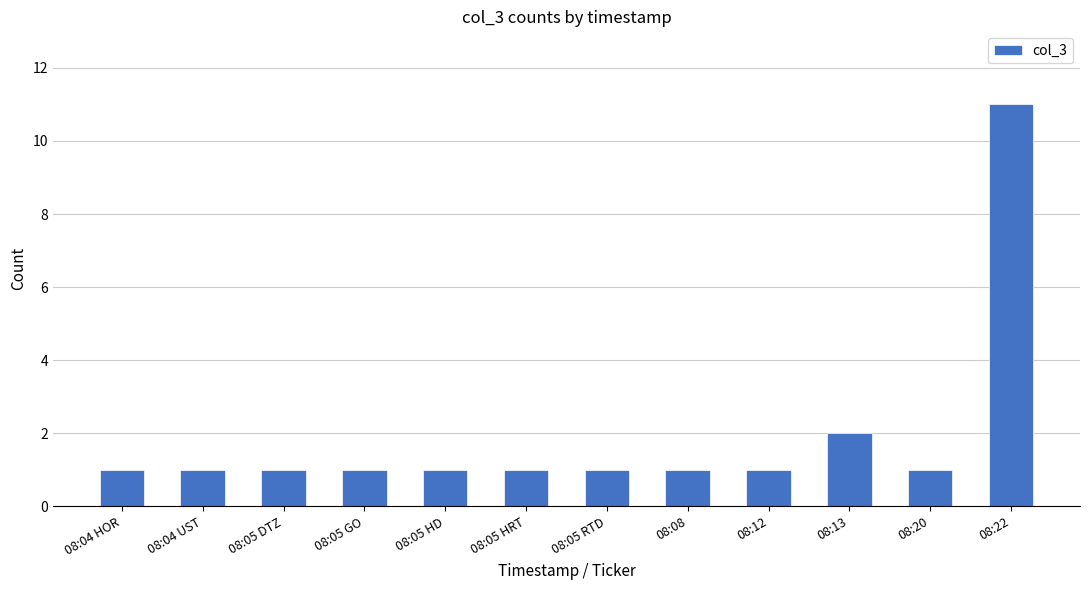

How many bars are there in total?

12